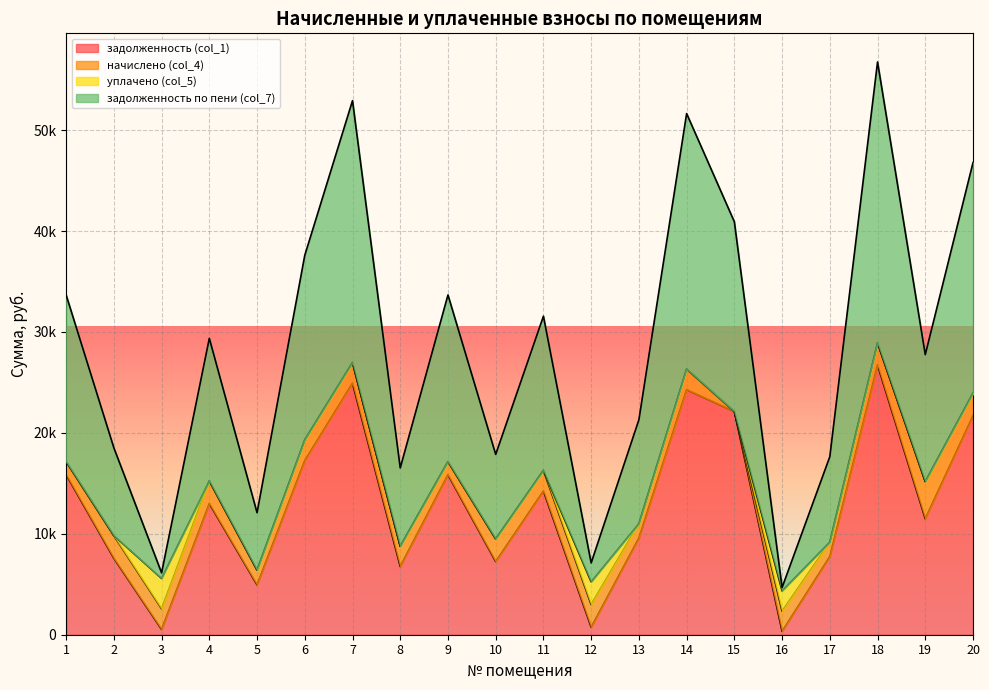

Which series has the largest total across all categories?

задолженность по пени (col_7)